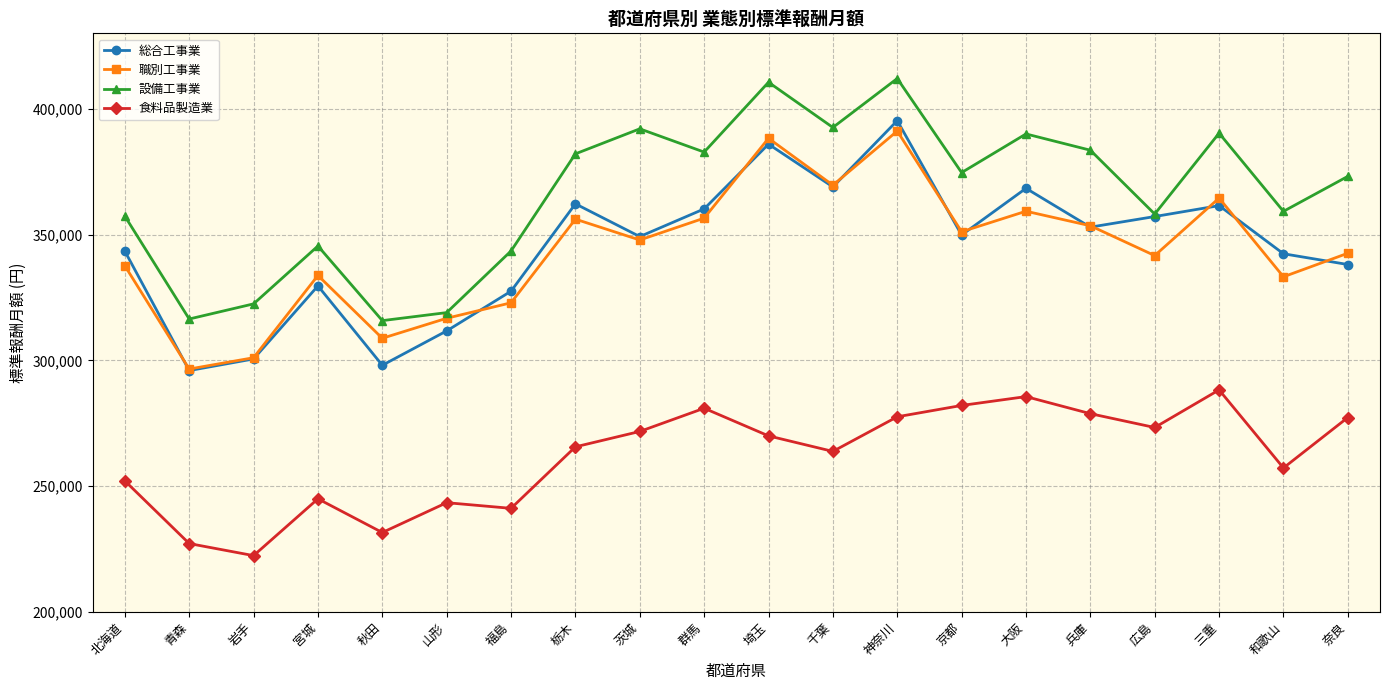

Read the 職別工事業 value at 岩手.

301072.8